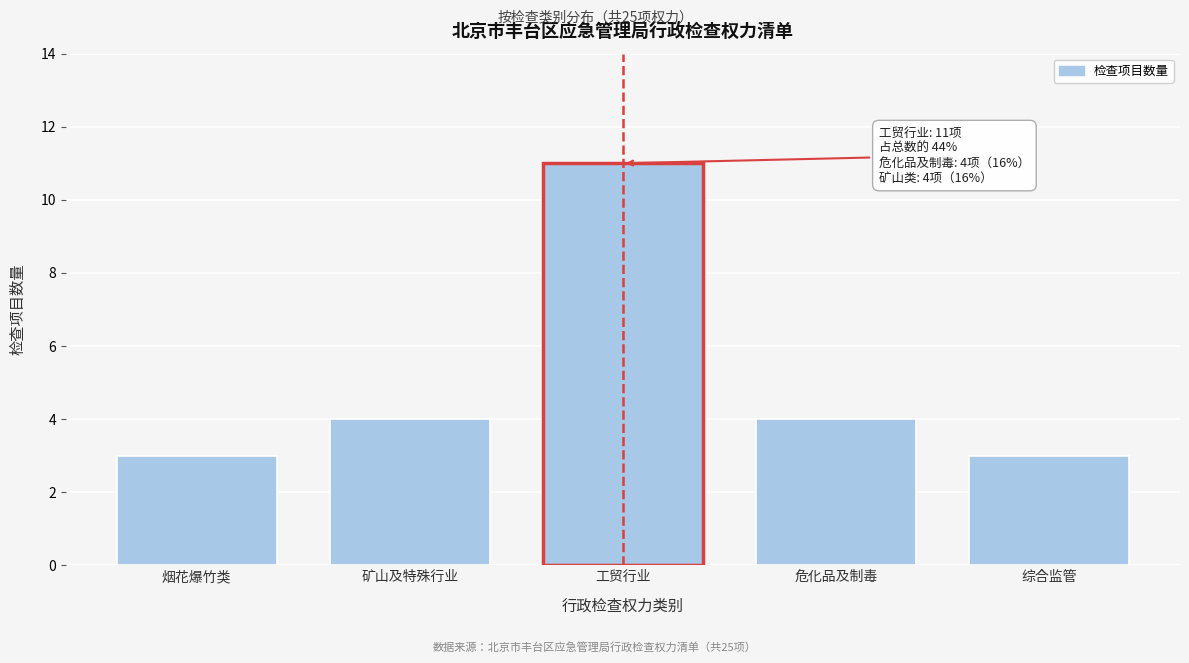

Reading right to left, extract all data points from this chart.

综合监管=3	危化品及制毒=4	工贸行业=11	矿山及特殊行业=4	烟花爆竹类=3